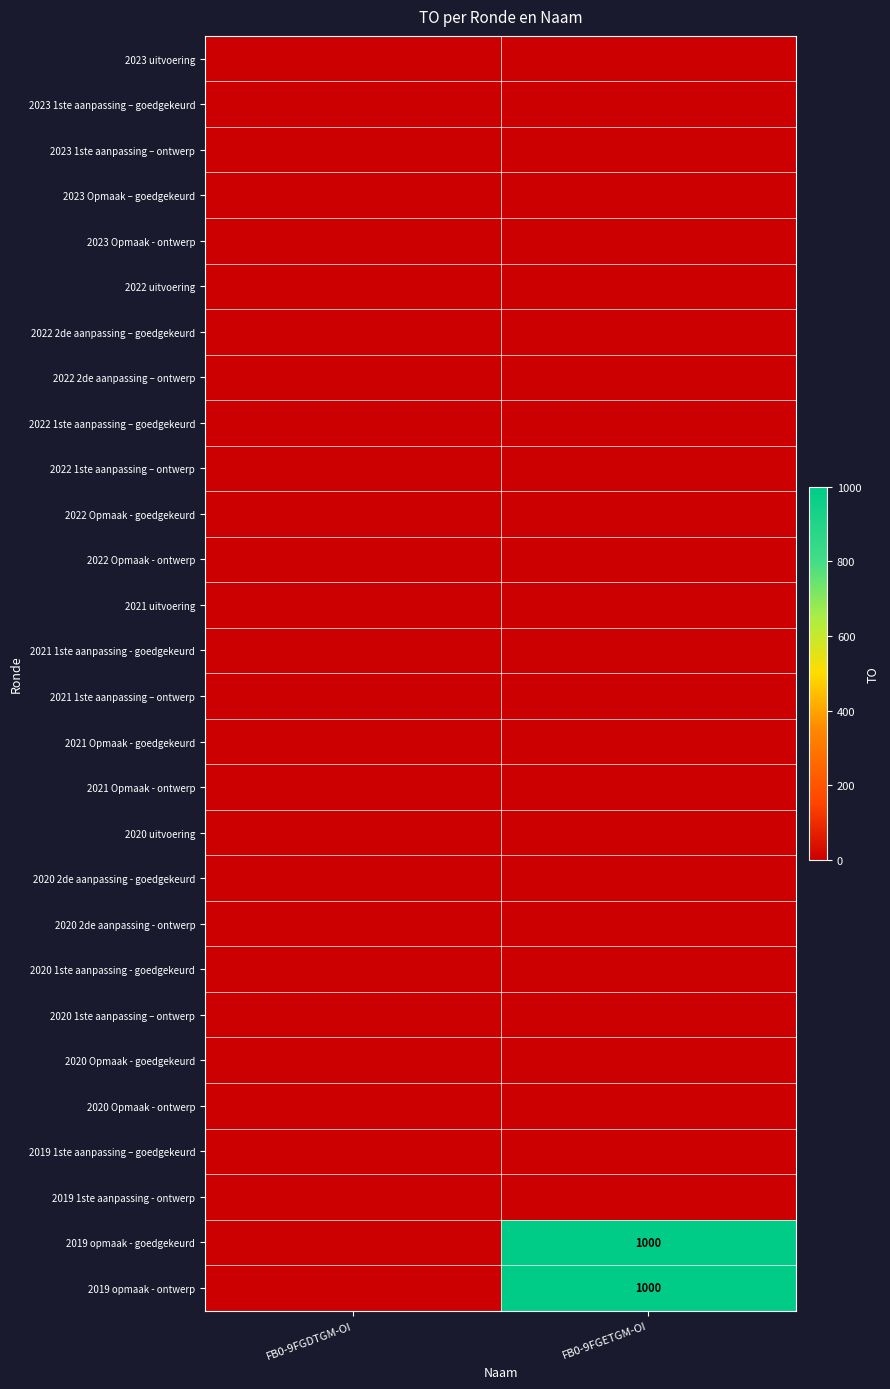

At which category is the sum across all series the highest?

FB0-9FGETGM-OI